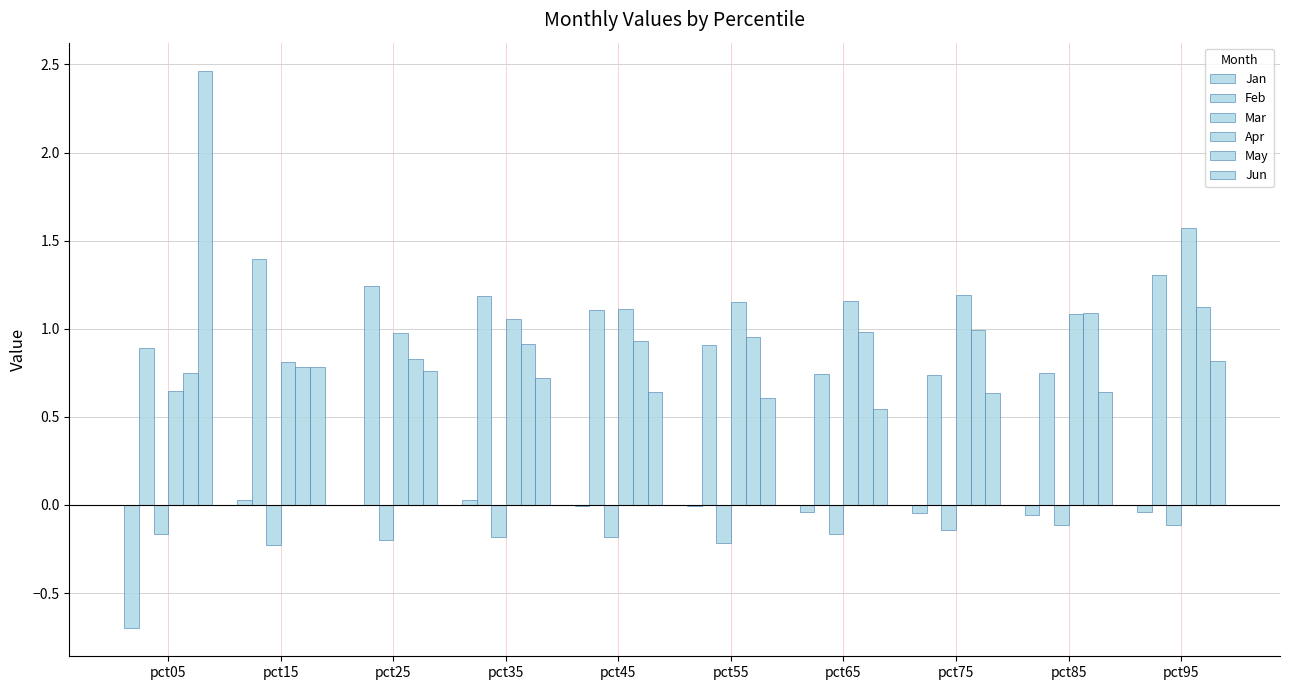

Does the chart contain stacked bars?

No